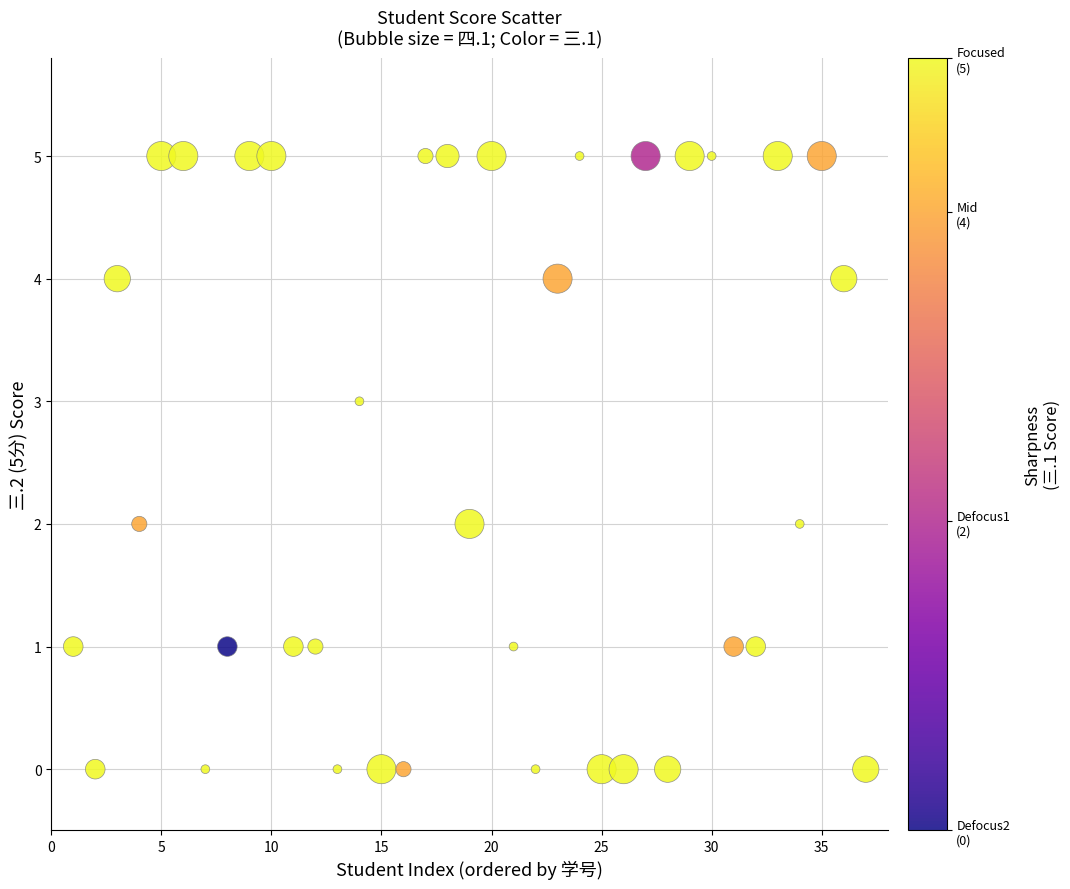

What is the range of Y values (max minus min)?

5